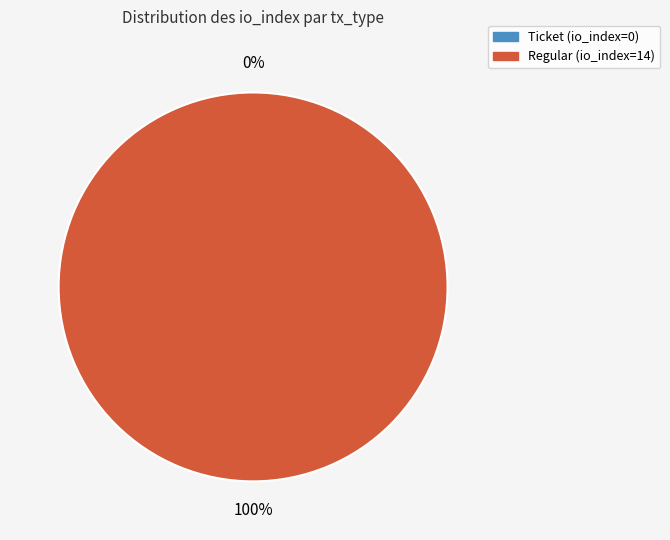

To the nearest percent, what is the difference between the largest and smallest slice percentages?

100%